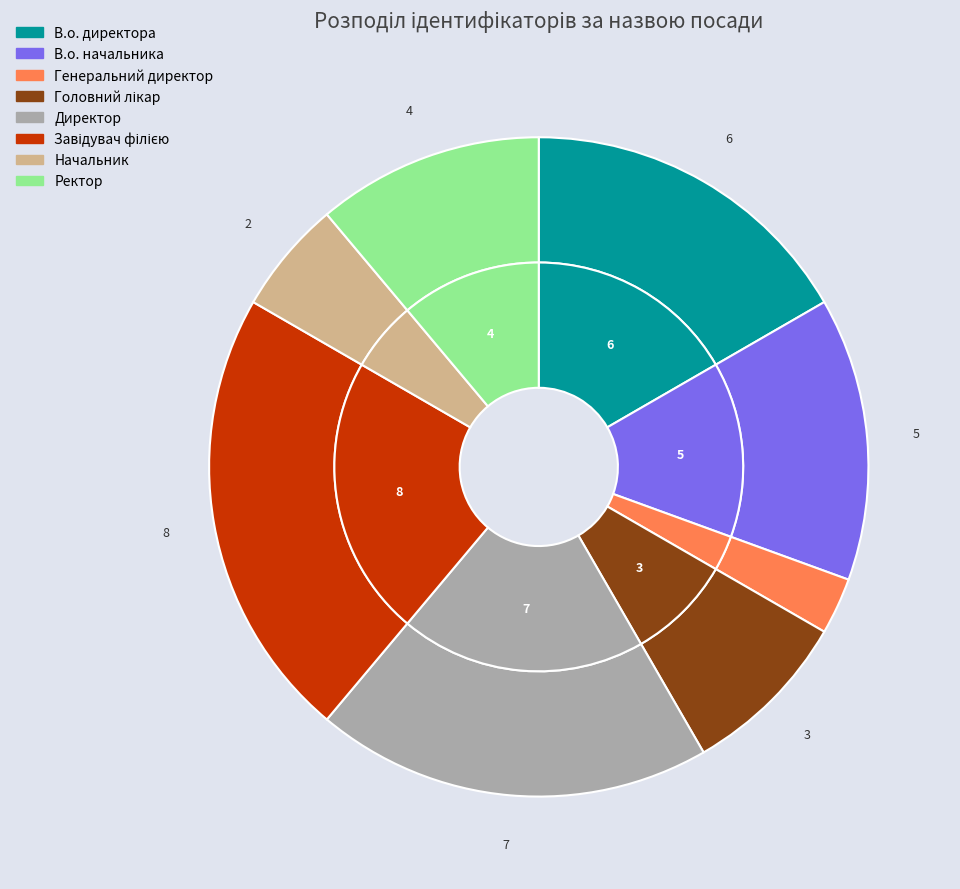

Count the number of slices in the pie.

8